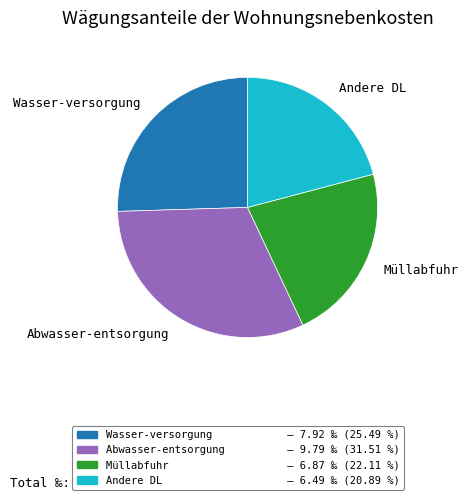

What is the ratio of the value at Wasser-versorgung to the value at Andere DL?

1.2